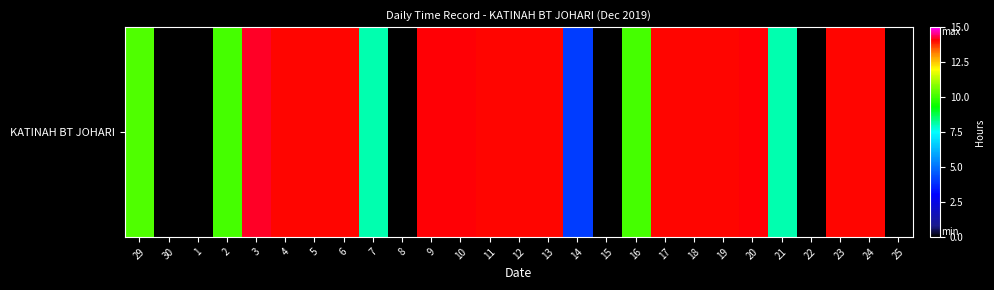

True or false: the data shows 14.0 at 24.

True